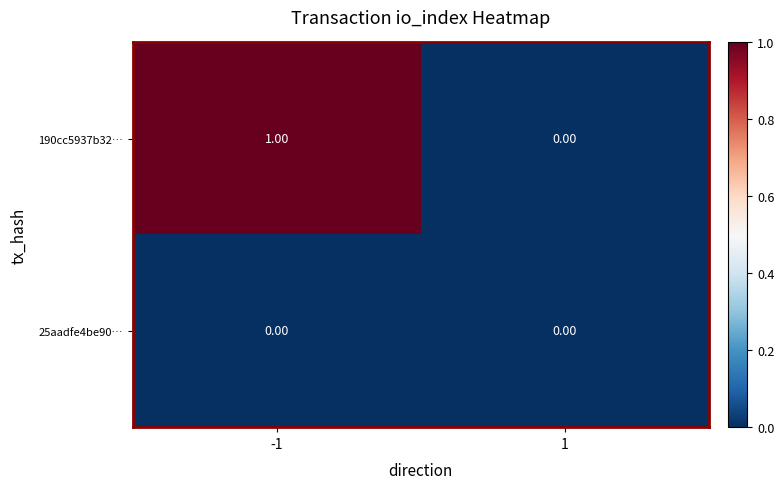

List the series in order of their peak value, highest first.

190cc5937b32…, 25aadfe4be90…